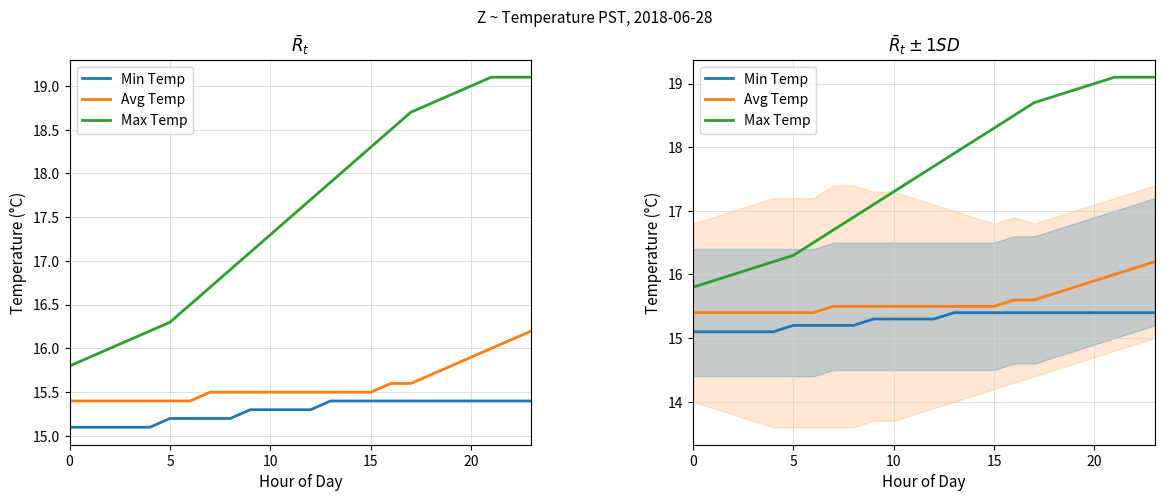

True or false: Max Temp and Min Temp cross at least once.

False